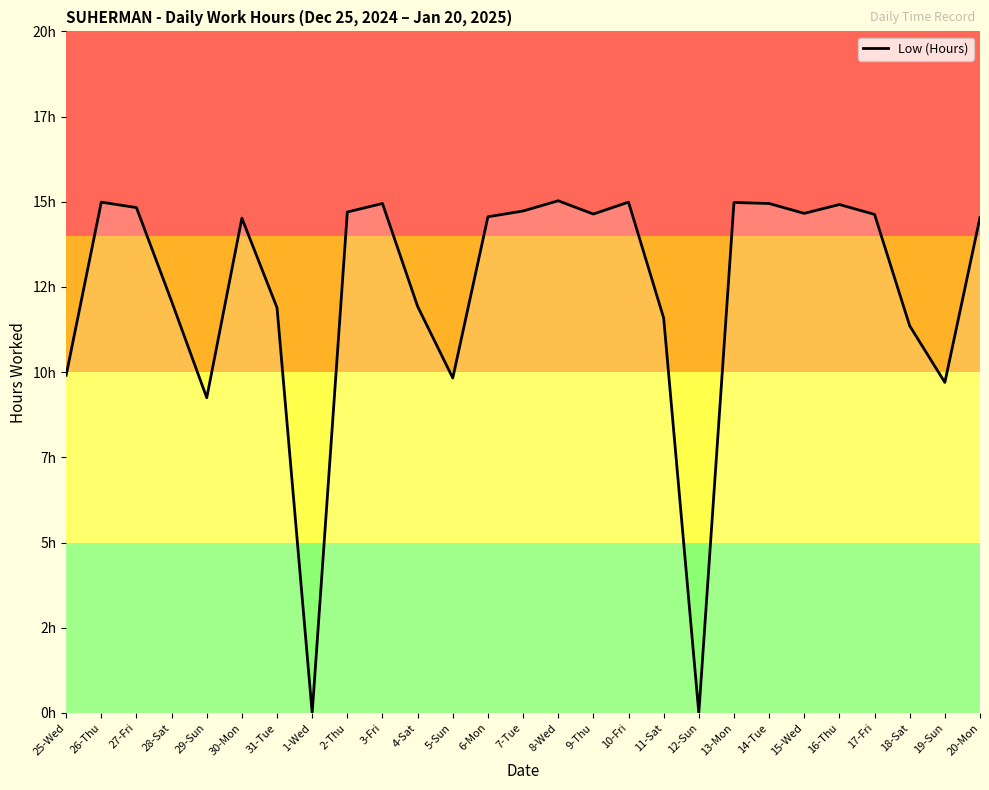

The chart shows a value of 8.2 at 28-Sat. True or false?

False